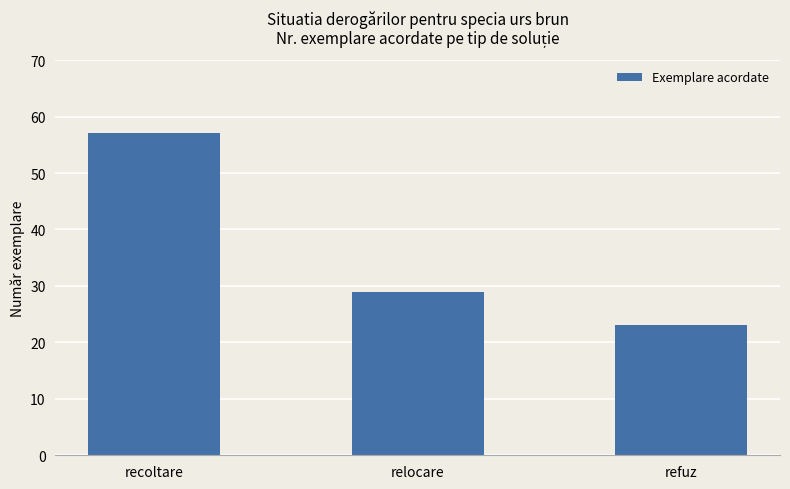

At which label is the value closest to 40?

relocare